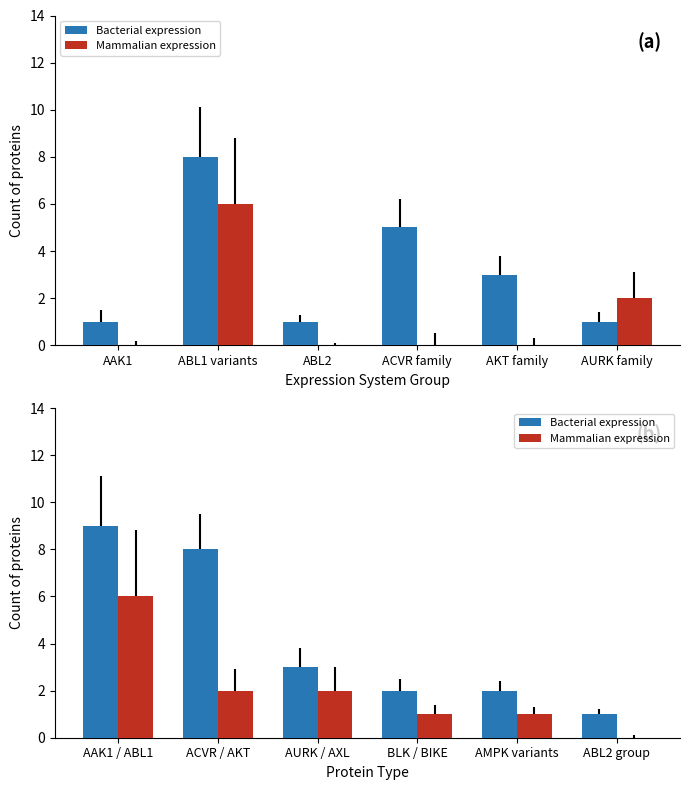

How many data points does each series have?

6